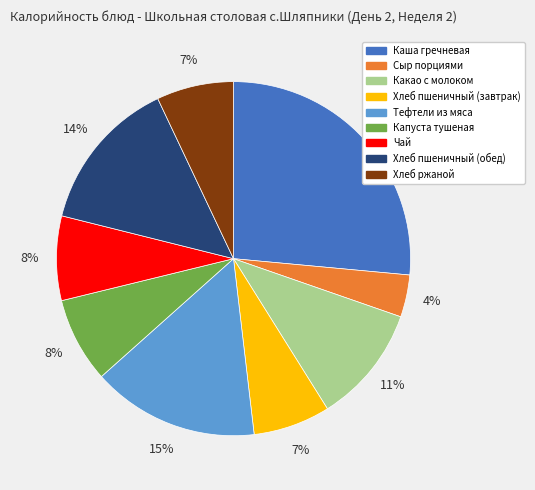

Approximately how many times larger is the value at Хлеб пшеничный (обед) compared to Какао с молоком?

1.3